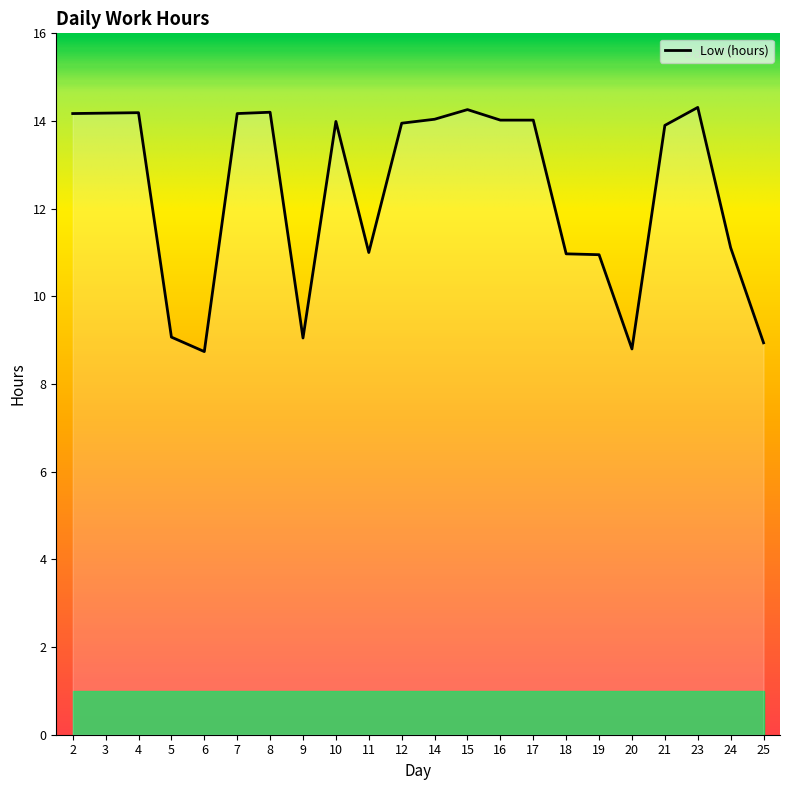

What is the change in value from 15 to 19?

-3.3